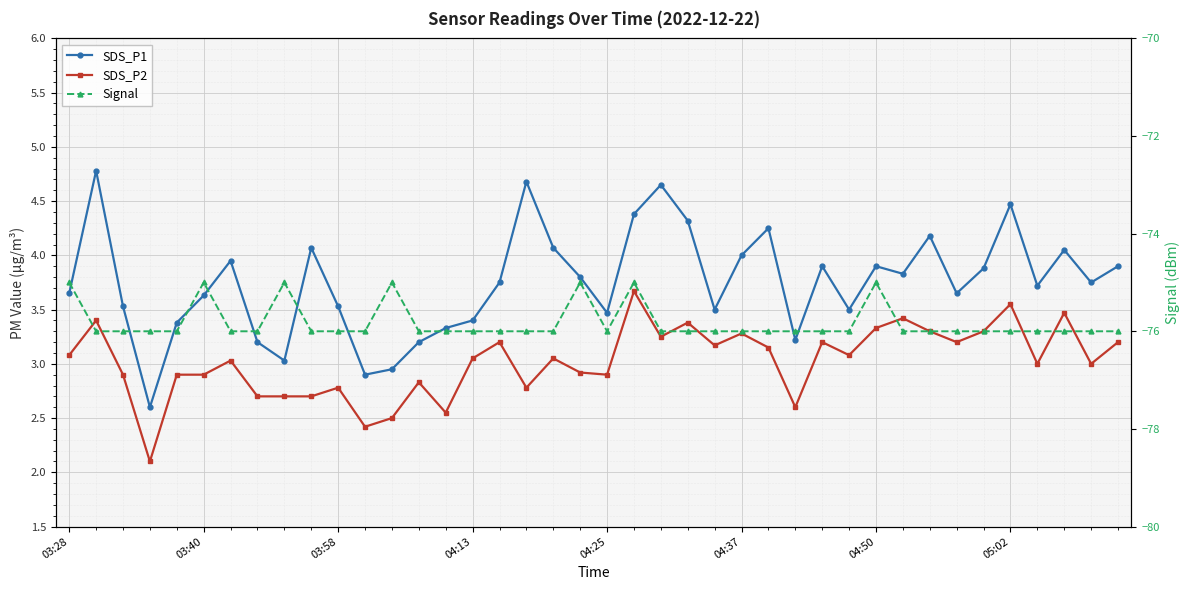

At which label does SDS_P2 first exceed 3?

03:28